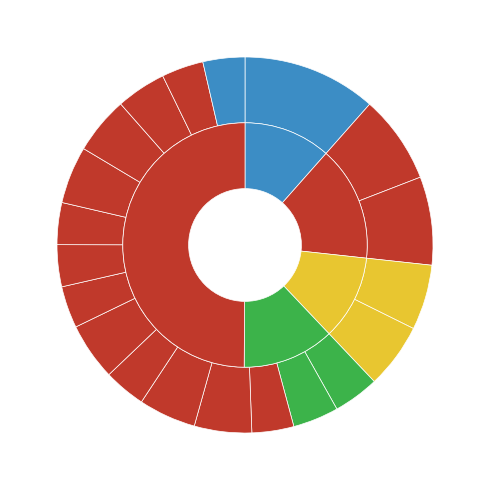

Is the sum of 5 and 9 greater than half?

No